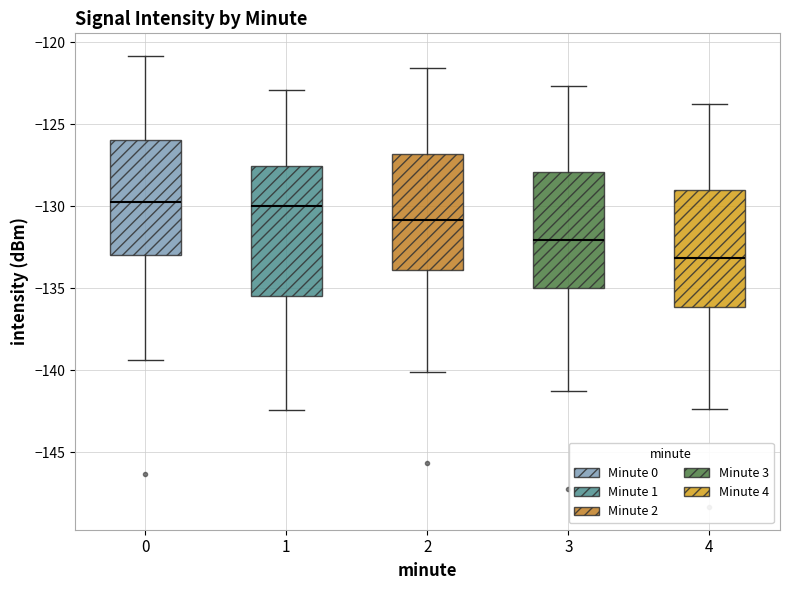

Where is the lower edge of the box at x = 4 on the y-axis? The values are not printed on the chart, so give them approximately, as read against the axis.

-136.0